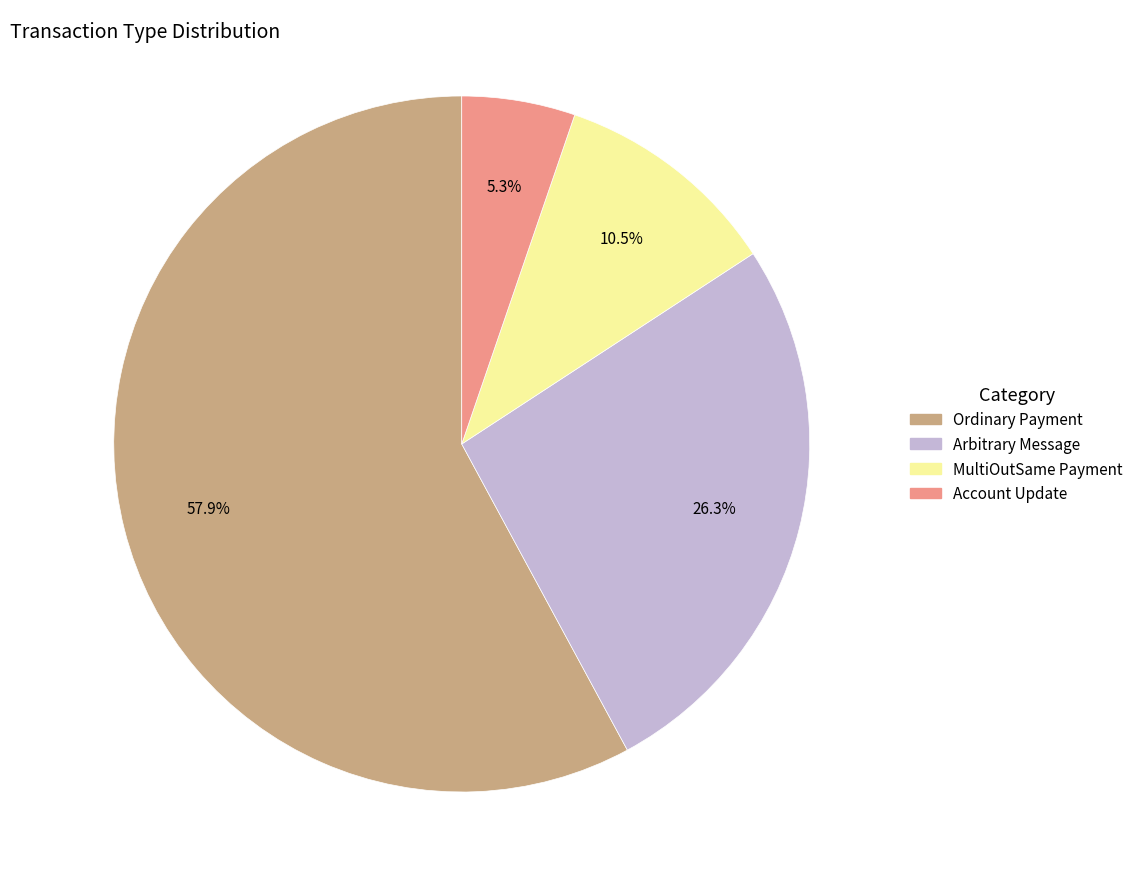

Between Ordinary Payment and Arbitrary Message, which is larger?

Ordinary Payment